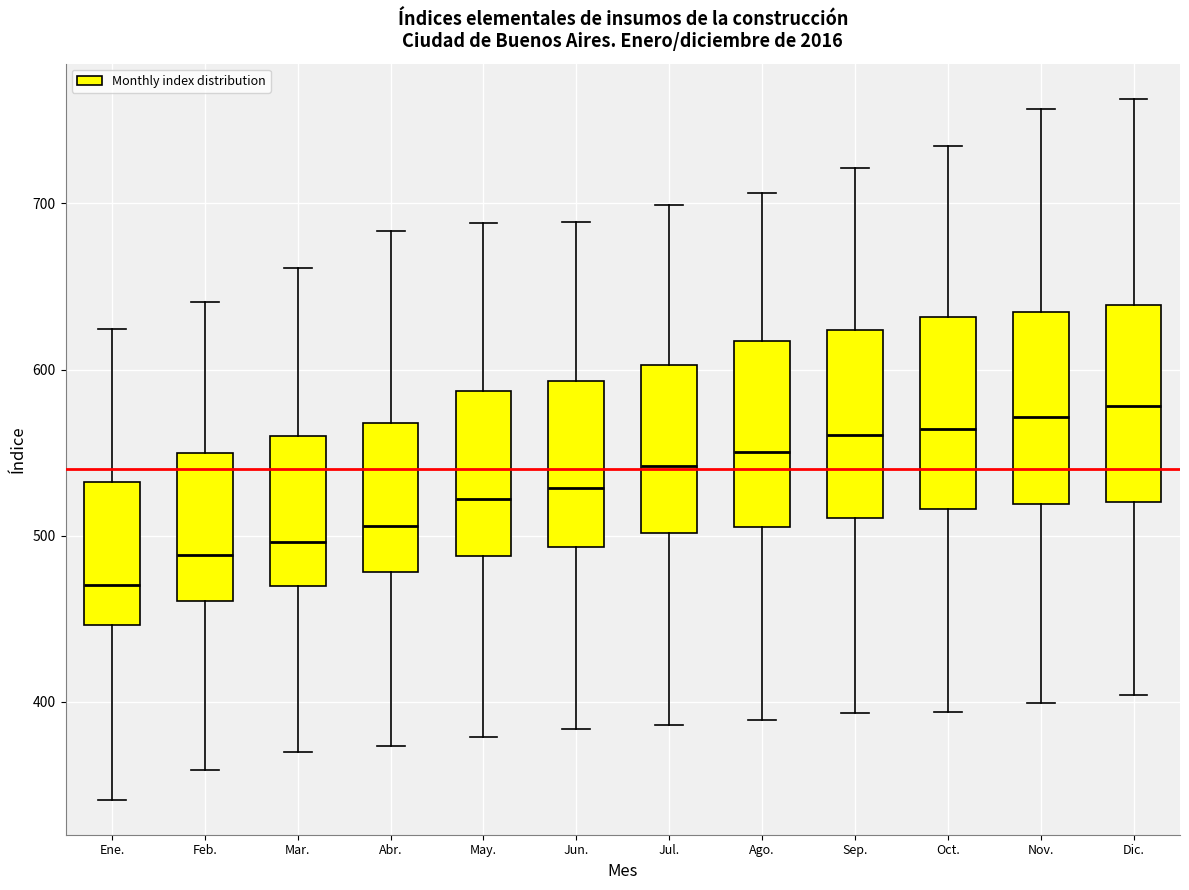

Reading left to right, transcribe this box plot: for each box, give where its median line is, the range the box spans, and where its two whiskers end, as read against the y-axis. The values are not printed on the chart, so give them approximately, as read against the axis.

Ene.: median 470, box 450 to 530, whiskers 340 to 620
Feb.: median 490, box 460 to 550, whiskers 360 to 640
Mar.: median 500, box 470 to 560, whiskers 370 to 660
Abr.: median 510, box 480 to 570, whiskers 370 to 680
May.: median 520, box 490 to 590, whiskers 380 to 690
Jun.: median 530, box 490 to 590, whiskers 380 to 690
Jul.: median 540, box 500 to 600, whiskers 390 to 700
Ago.: median 550, box 510 to 620, whiskers 390 to 710
Sep.: median 560, box 510 to 620, whiskers 390 to 720
Oct.: median 560, box 520 to 630, whiskers 390 to 730
Nov.: median 570, box 520 to 630, whiskers 400 to 760
Dic.: median 580, box 520 to 640, whiskers 400 to 760